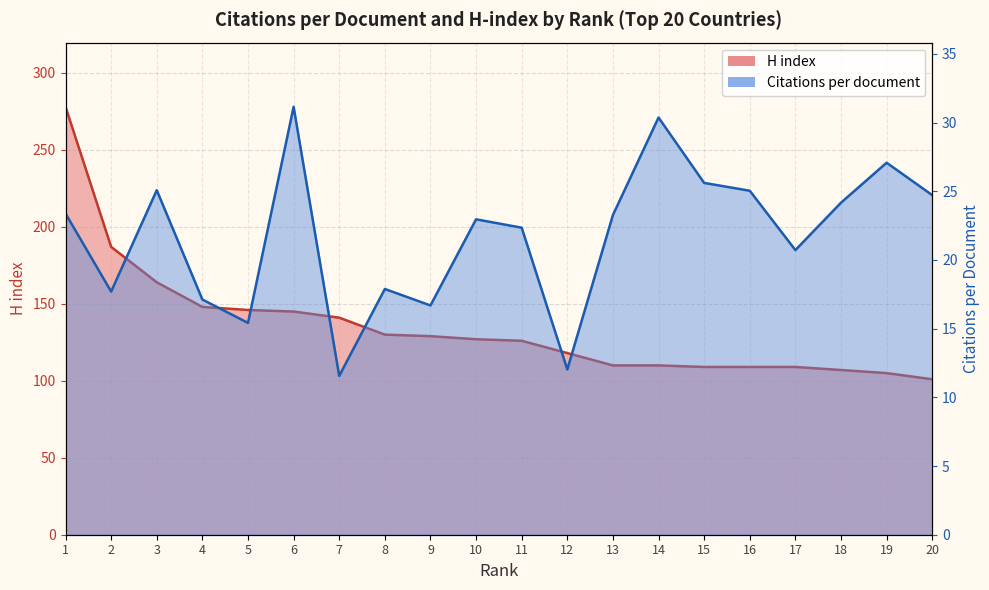

True or false: H index has more than 1 interior local peaks.

False